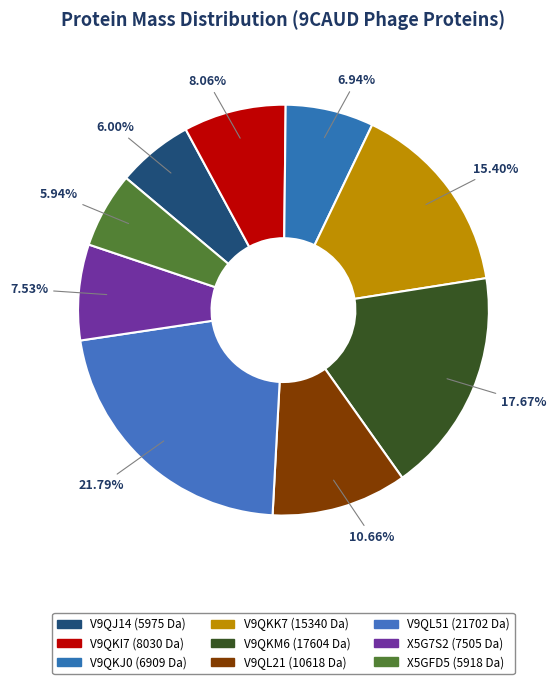

What percentage is the V9QJ14 slice, to the nearest percent?

6%